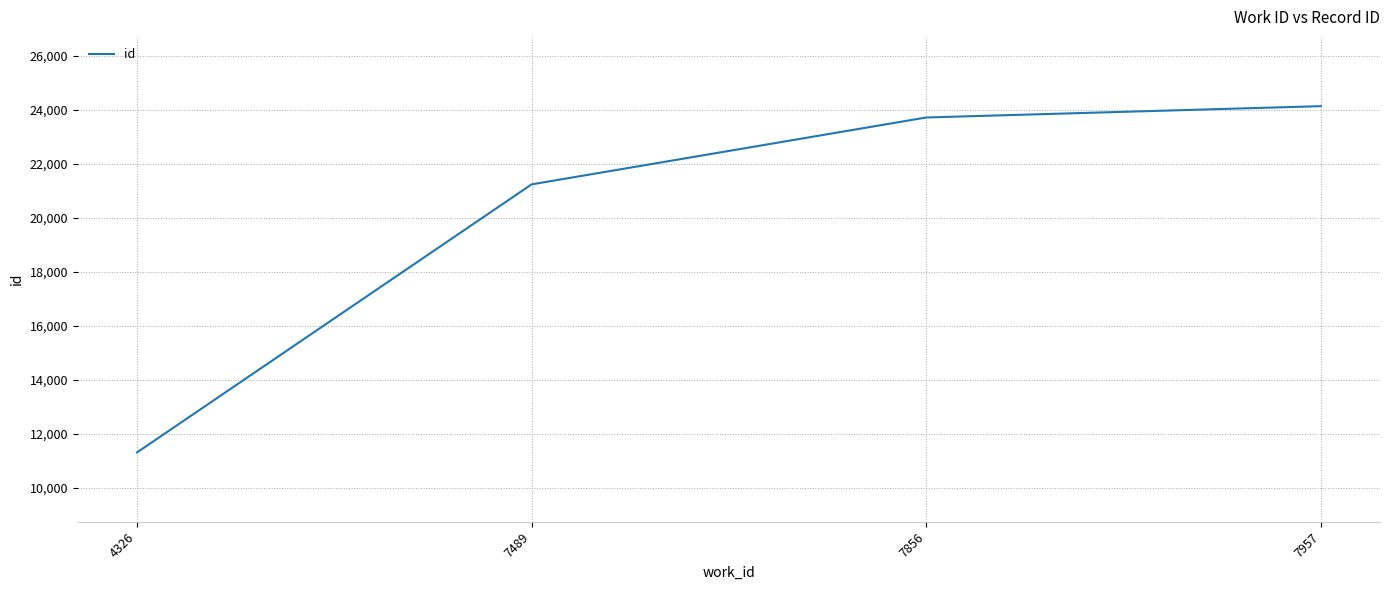

What value does the data have at 4326?

11300